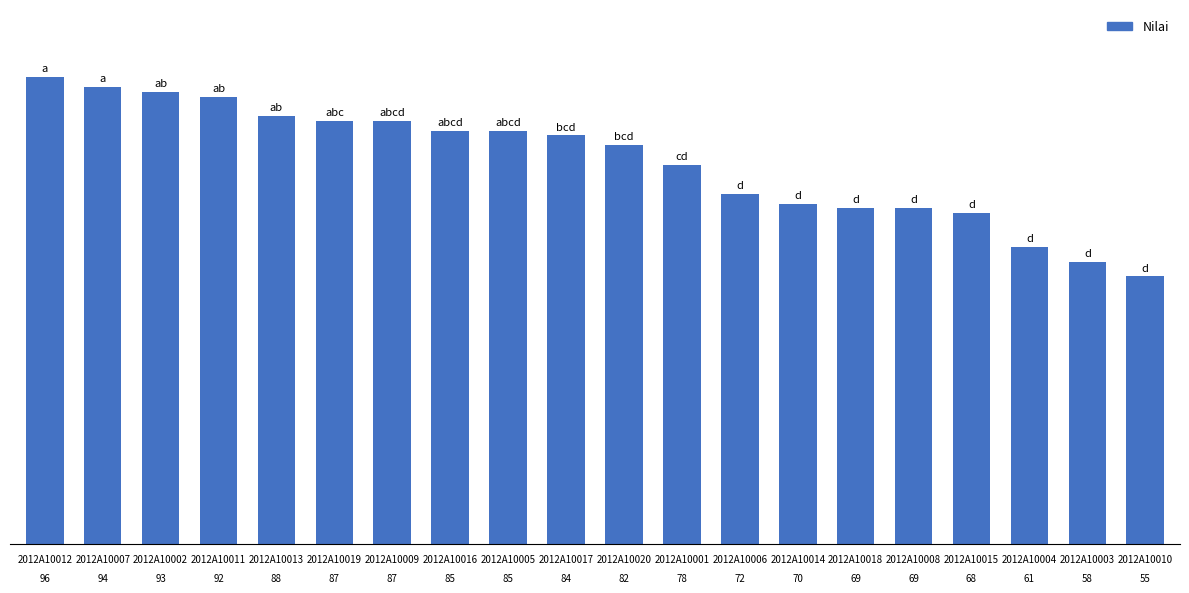

What is the greatest value displayed?

96